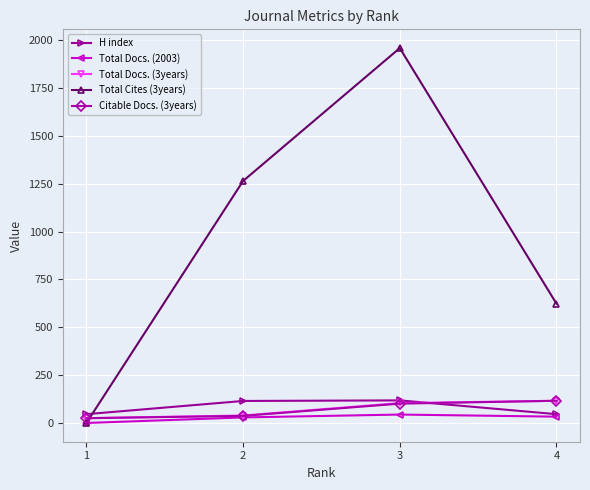

Which series has the largest range (max minus min)?

Total Cites (3years)